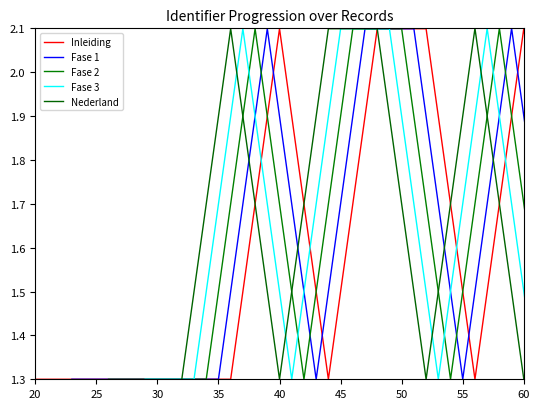

Which series ends up on top after the final intersection of Fase 1 and Fase 3?

Fase 1